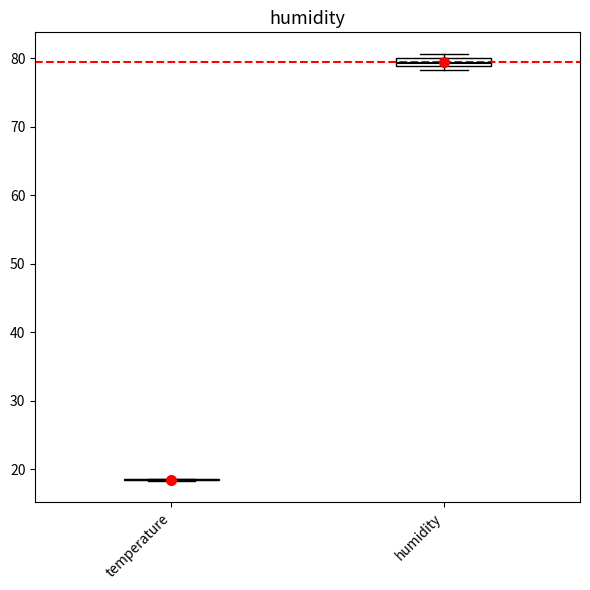

Where is the lower edge of the box for humidity on the y-axis? The values are not printed on the chart, so give them approximately, as read against the axis.

79